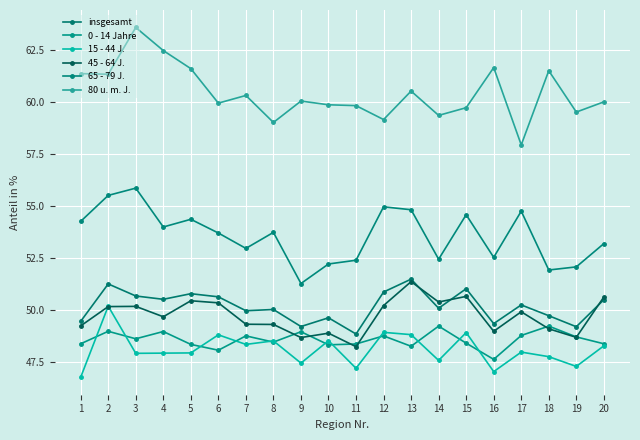

Which category has the lowest value across all series?

1